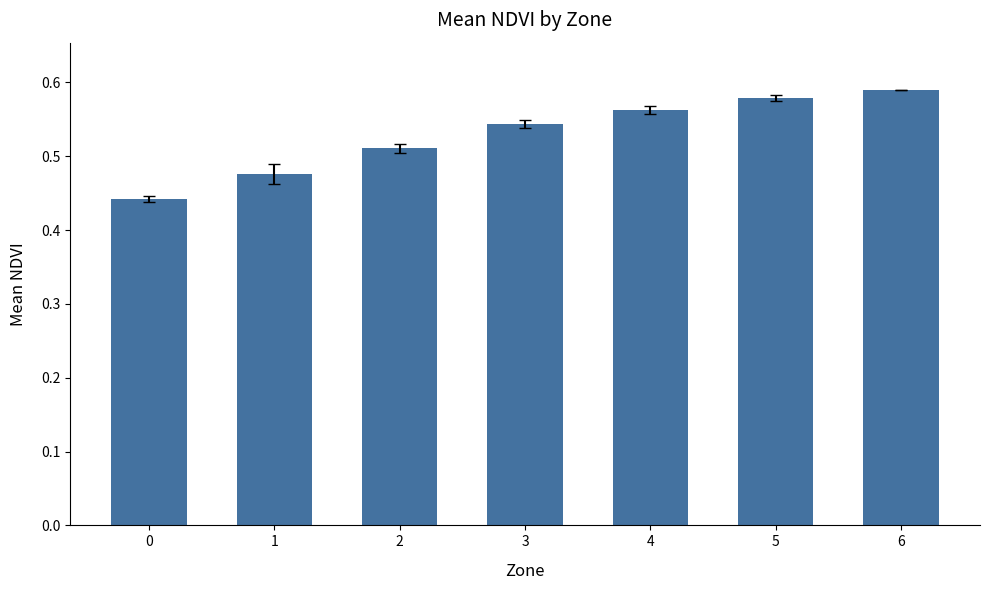

Which has a higher value, 1 or 3?

3